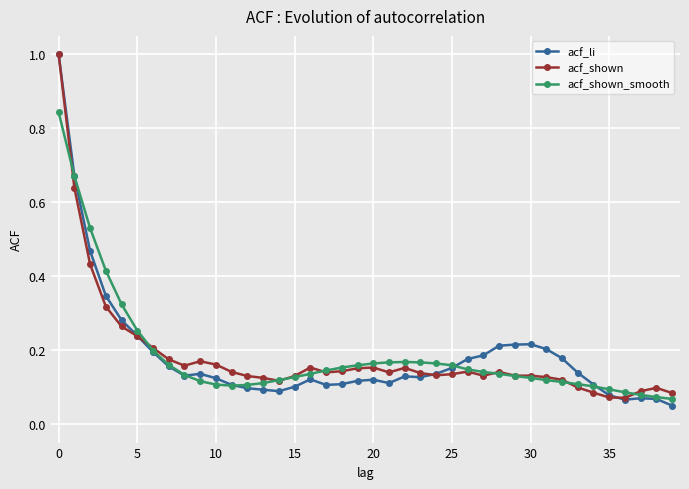

What is the sum of all acf_shown_smooth values?

7.4